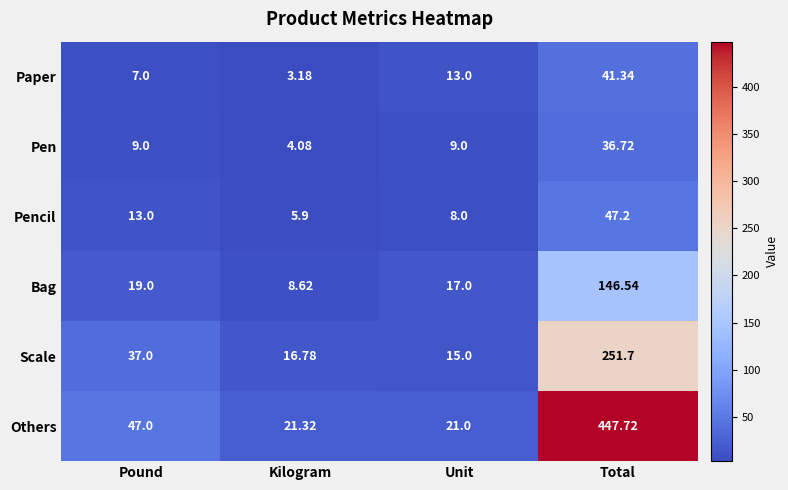

Rank the series by their maximum value, from highest to lowest.

Others, Scale, Bag, Pencil, Paper, Pen